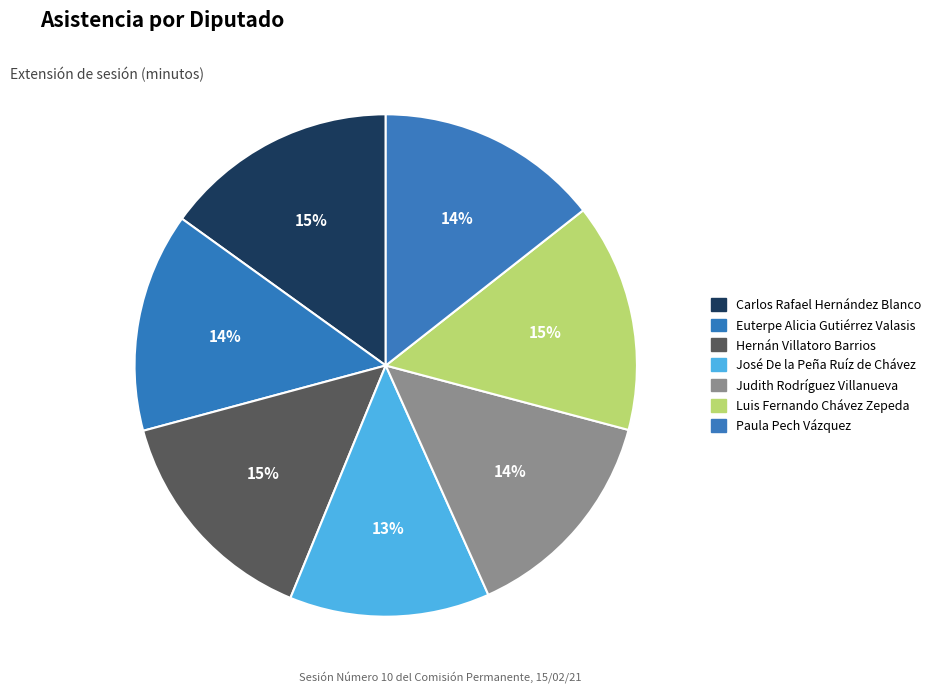

Count the number of slices in the pie.

7